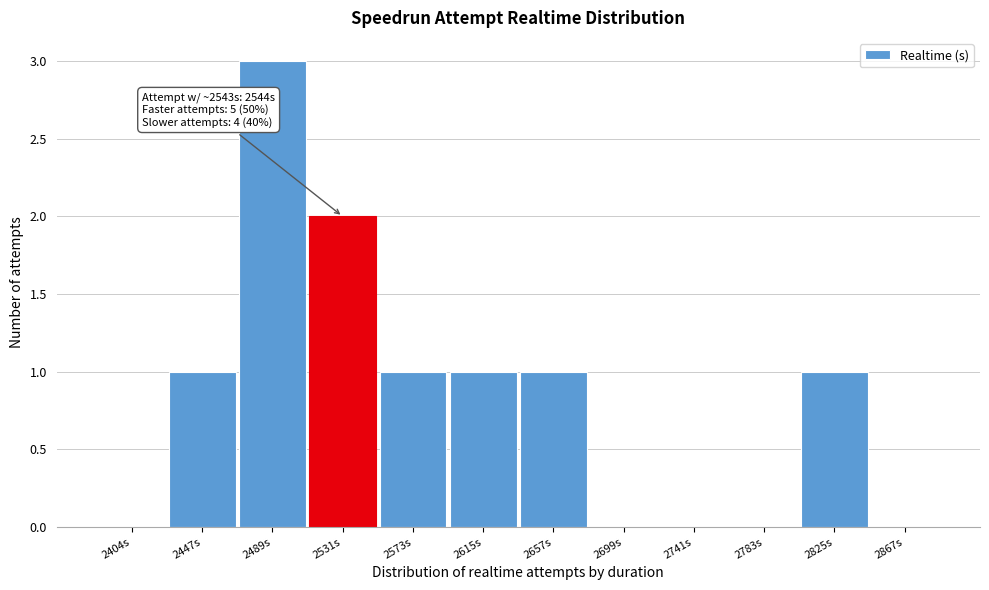

Reading left to right, what are all the values shown in this chart?

2404s=0	2447s=1	2489s=3	2531s=2	2573s=1	2615s=1	2657s=1	2699s=0	2741s=0	2783s=0	2825s=1	2867s=0